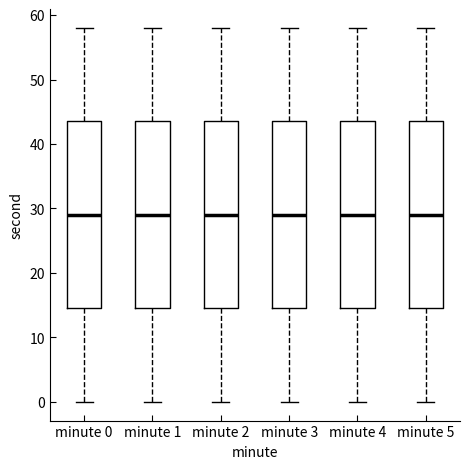

Where does the lower whisker of the box for minute 5 end on the y-axis? The values are not printed on the chart, so give them approximately, as read against the axis.

0